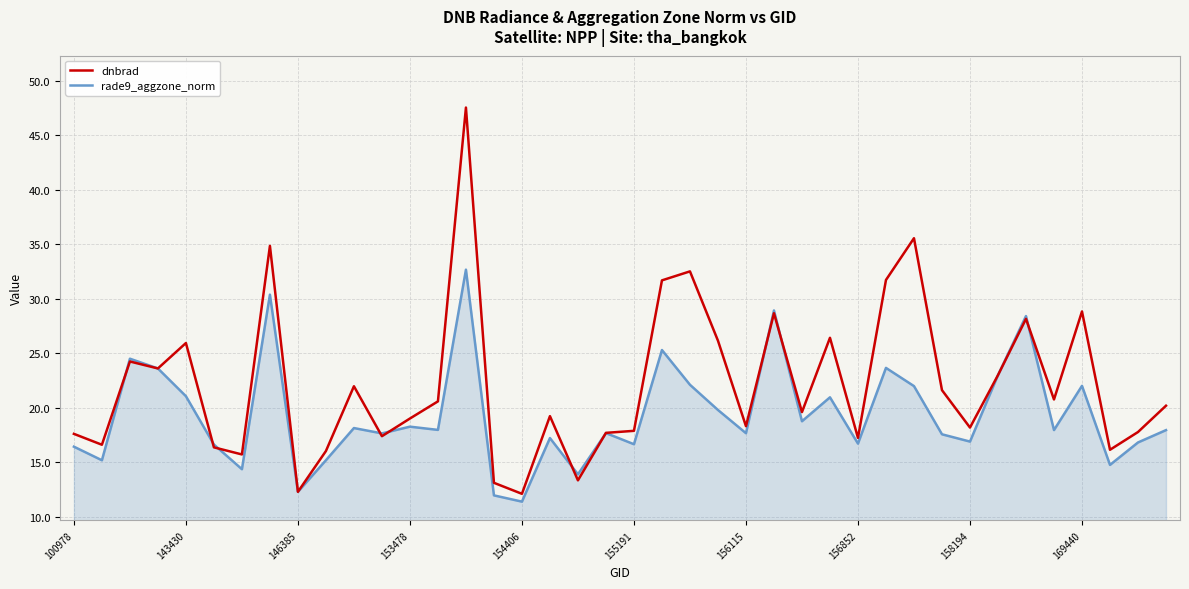

Which series has the widest spread of values?

dnbrad